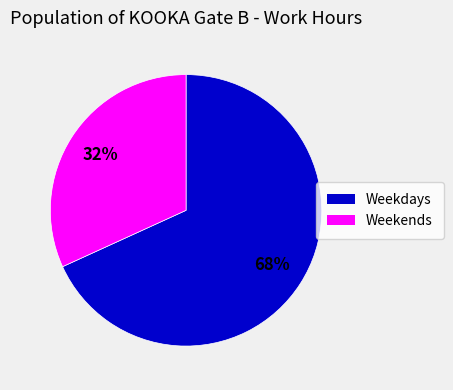

Is there any slice that represents more than half of the pie?

Yes